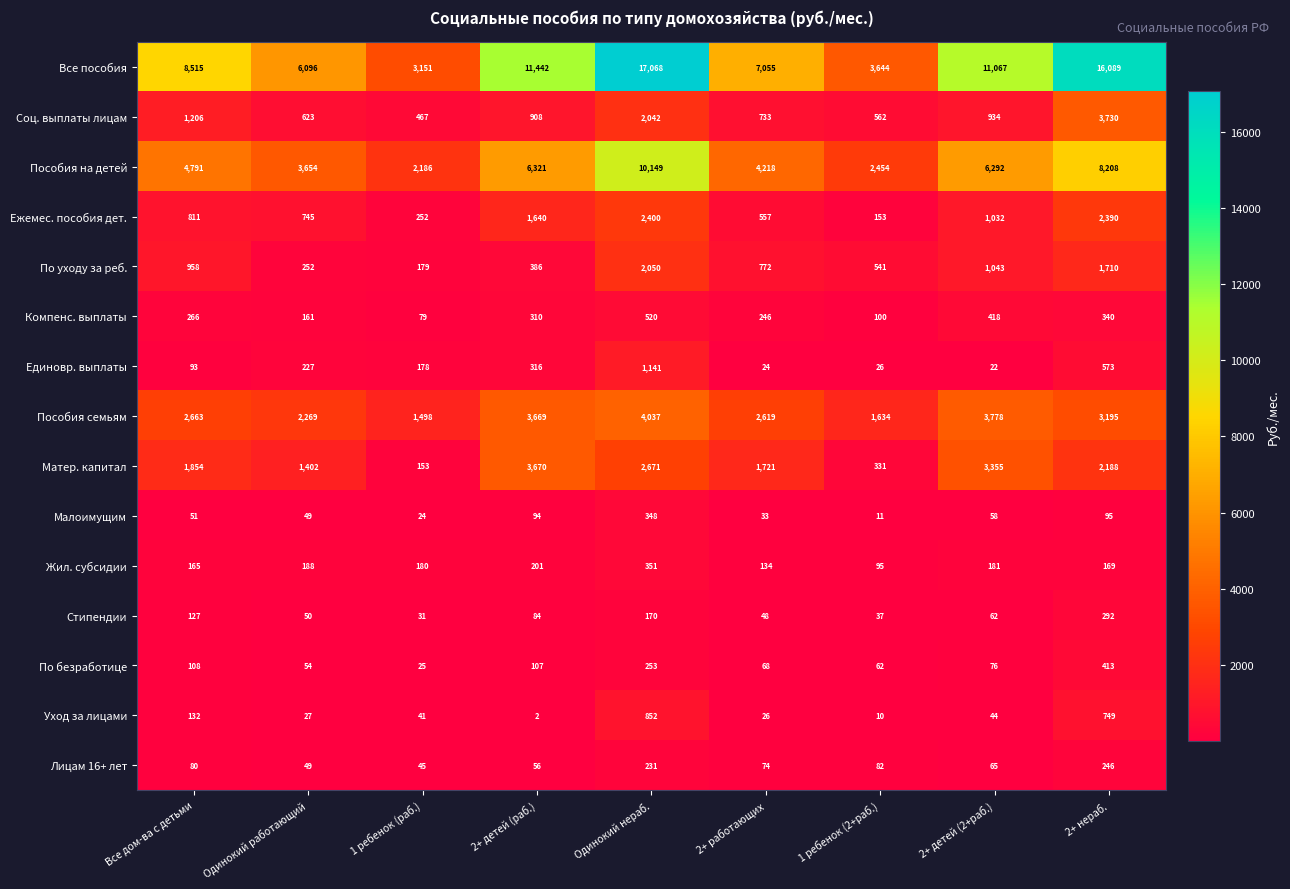

At which label does Уход за лицами first exceed 41?

Все дом-ва с детьми